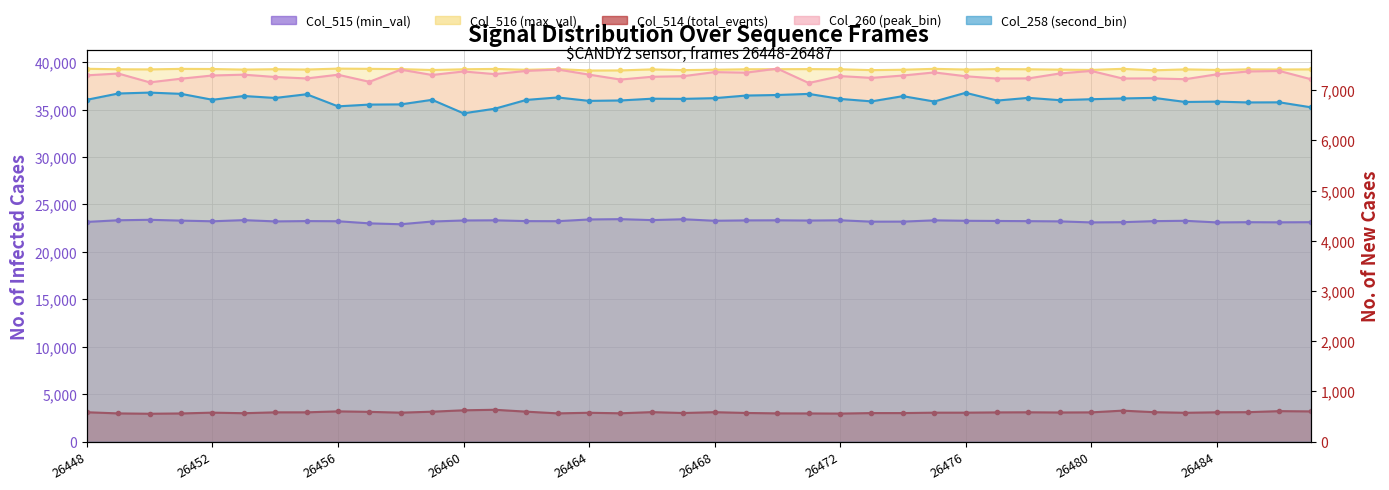

What are all the series names shown in the legend?

Col_515 (min_val), Col_516 (max_val), Col_514 (total_events), Col_260 (peak_bin), Col_258 (second_bin)